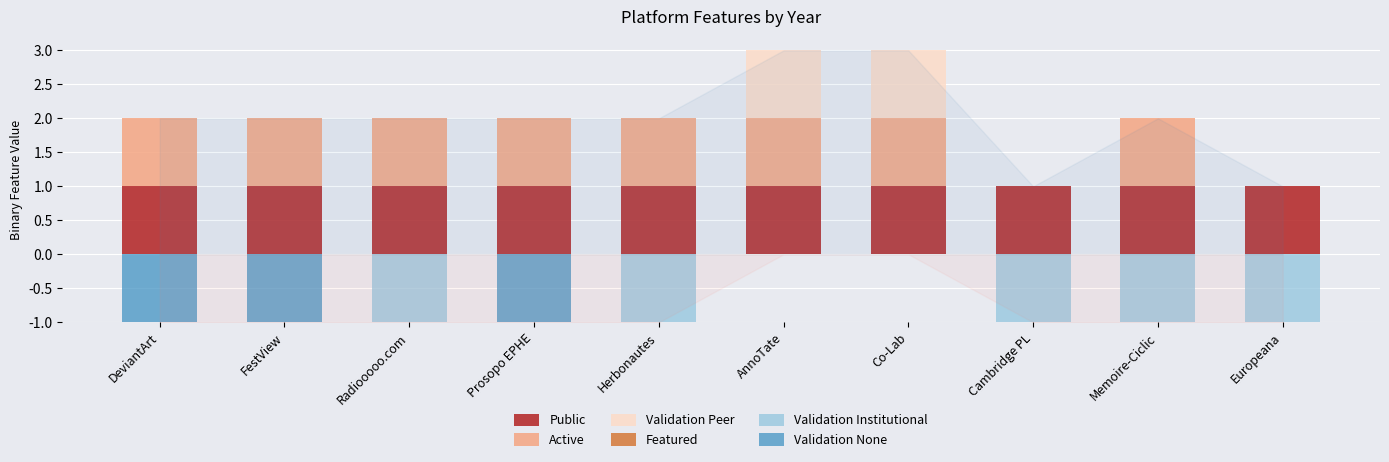

True or false: Validation None has a value of 0 at Herbonautes.

True